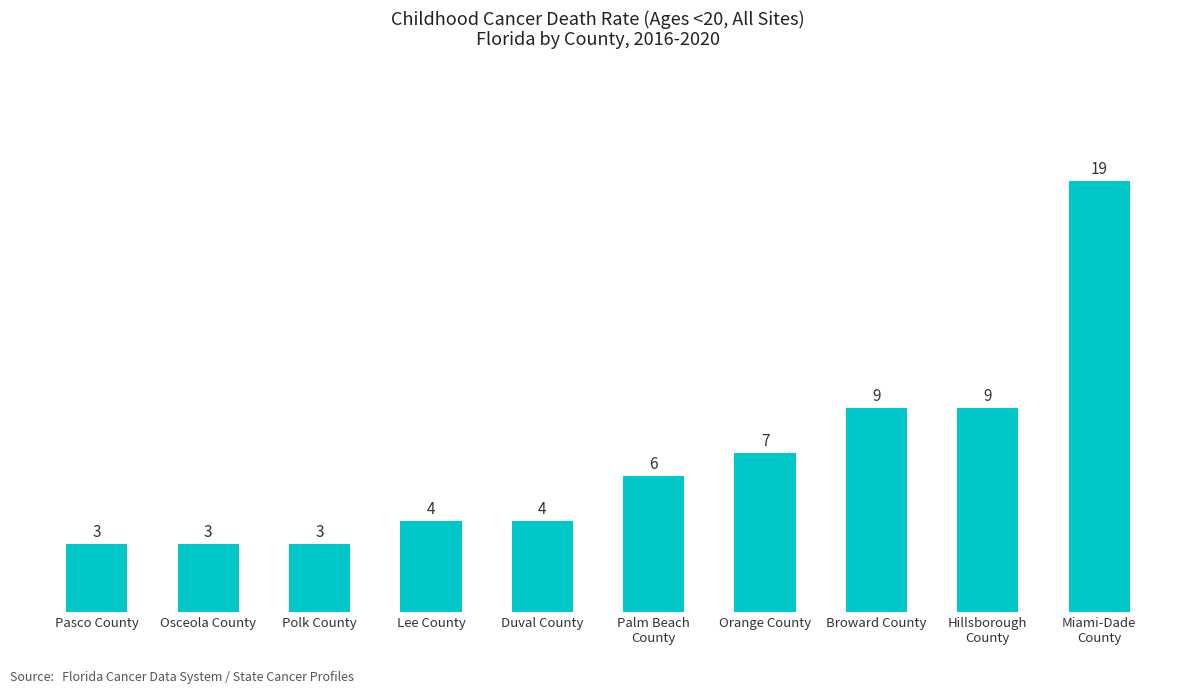

Are the bars grouped side by side (vs. stacked)?

No